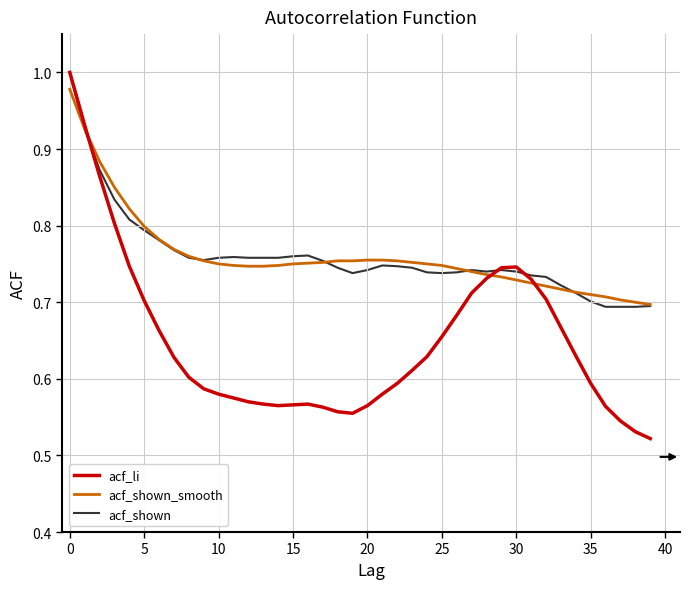

Which series has the widest spread of values?

acf_li